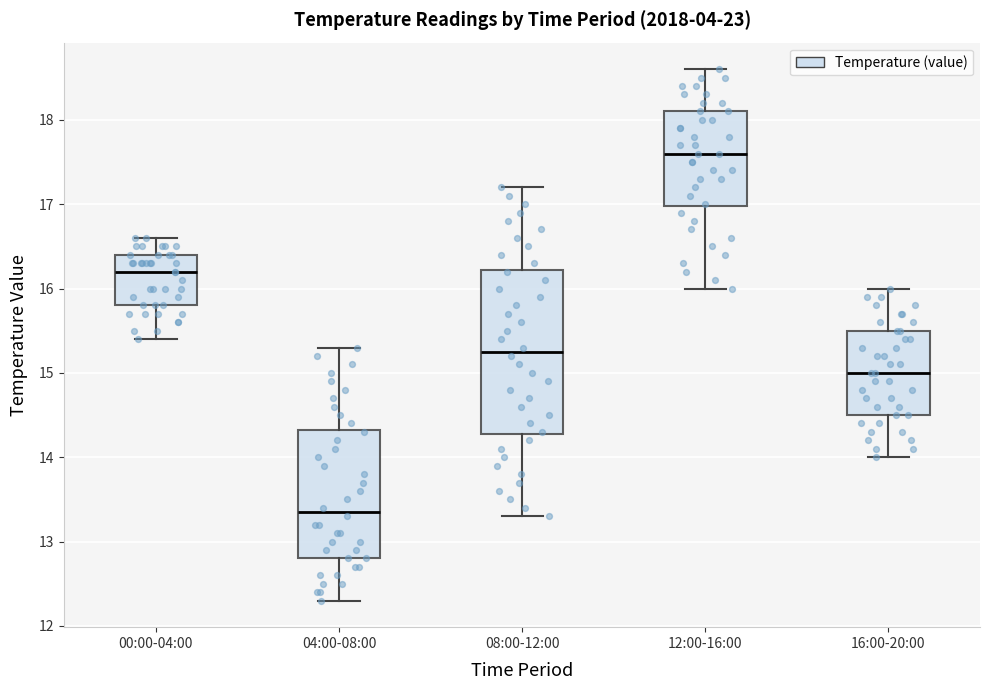

Which box has the lowest median line?

04:00-08:00